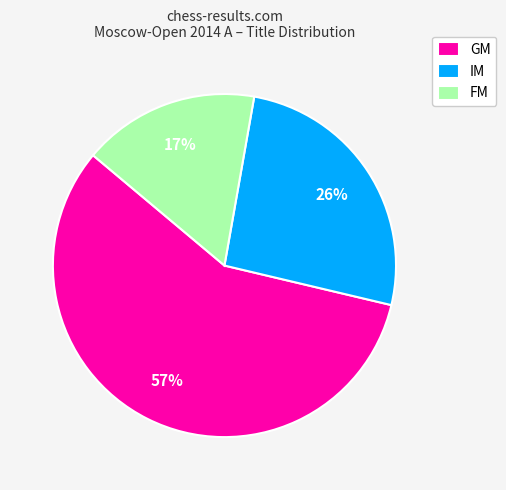

Which category has the biggest portion of the pie?

GM